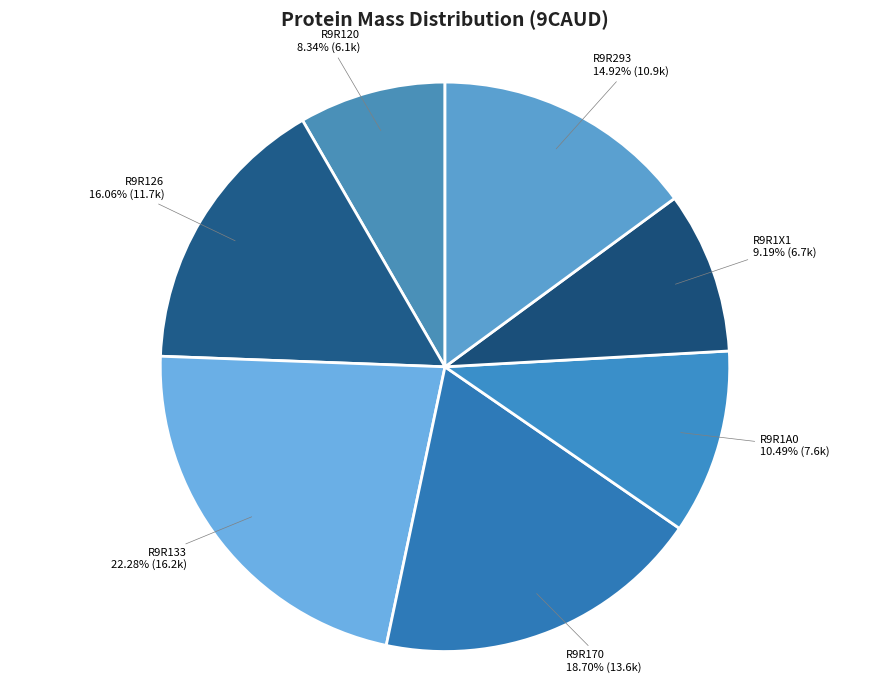

To the nearest percent, what portion does R9R126 represent?

16%